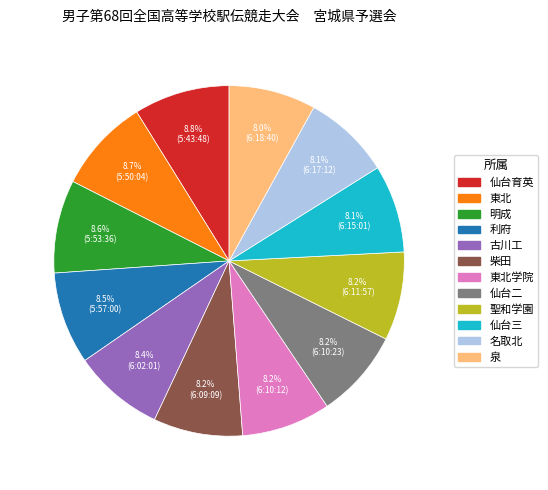

Is there any slice that represents more than half of the pie?

No